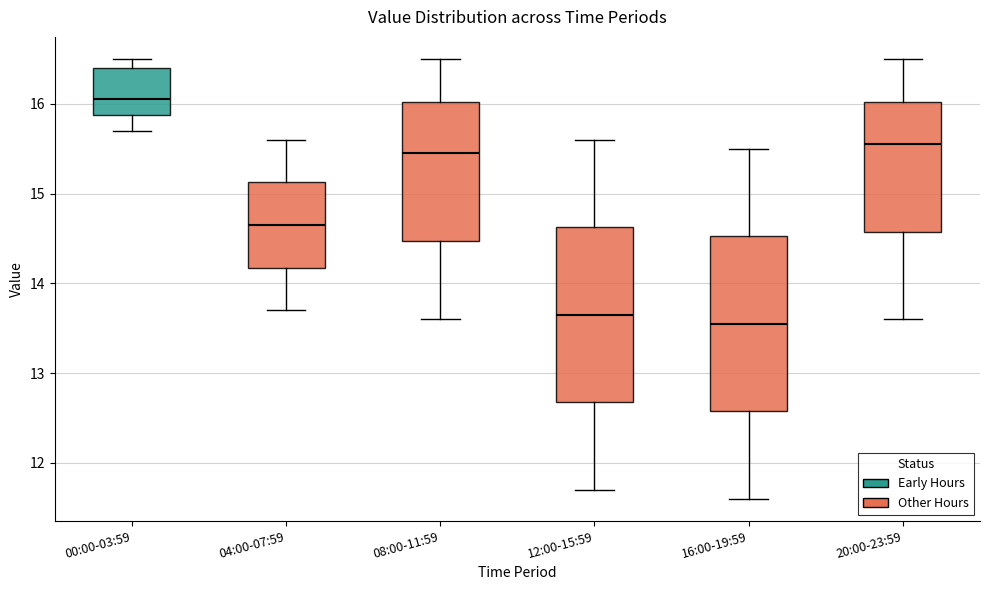

Which box's median line is the highest?

00:00-03:59